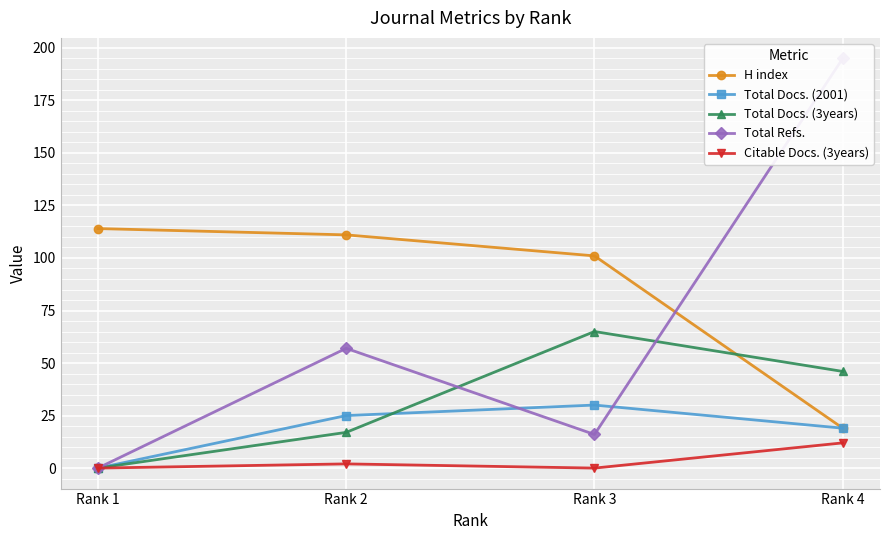

The value of Total Docs. (3years) at Rank 1 is 26. True or false?

False